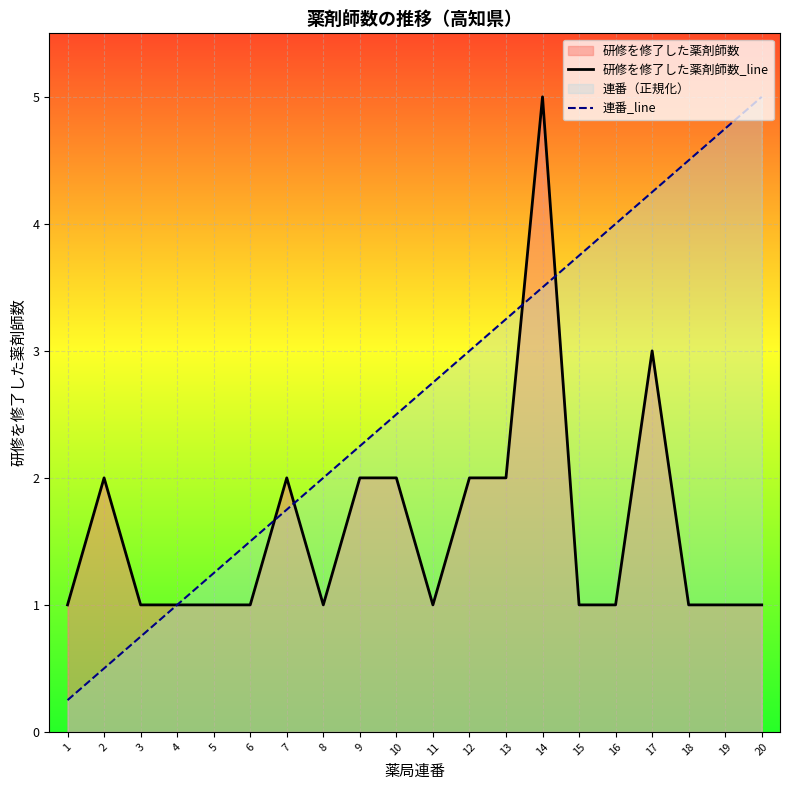

Count the 研修を修了した薬剤師数_line values in the range 1 to 2.

18